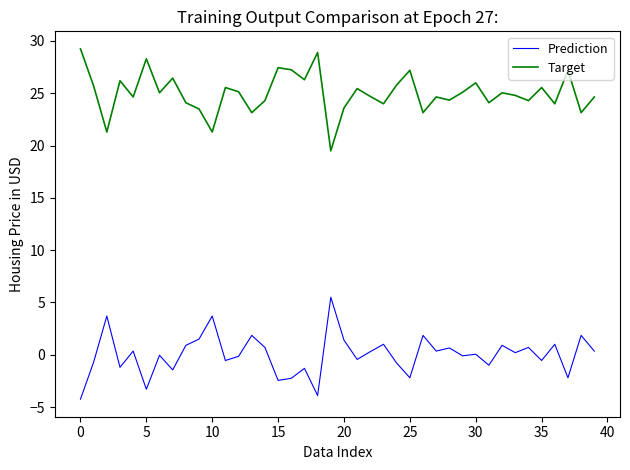

True or false: Target and Prediction intersect in this chart.

False